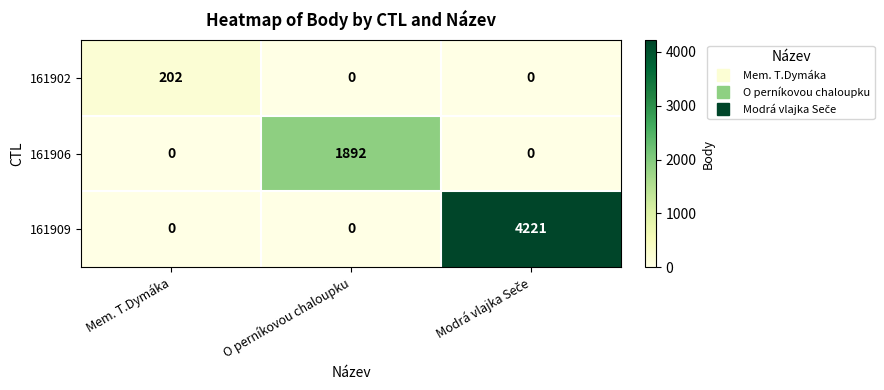

Rank the series by their average value, from highest to lowest.

161909, 161906, 161902